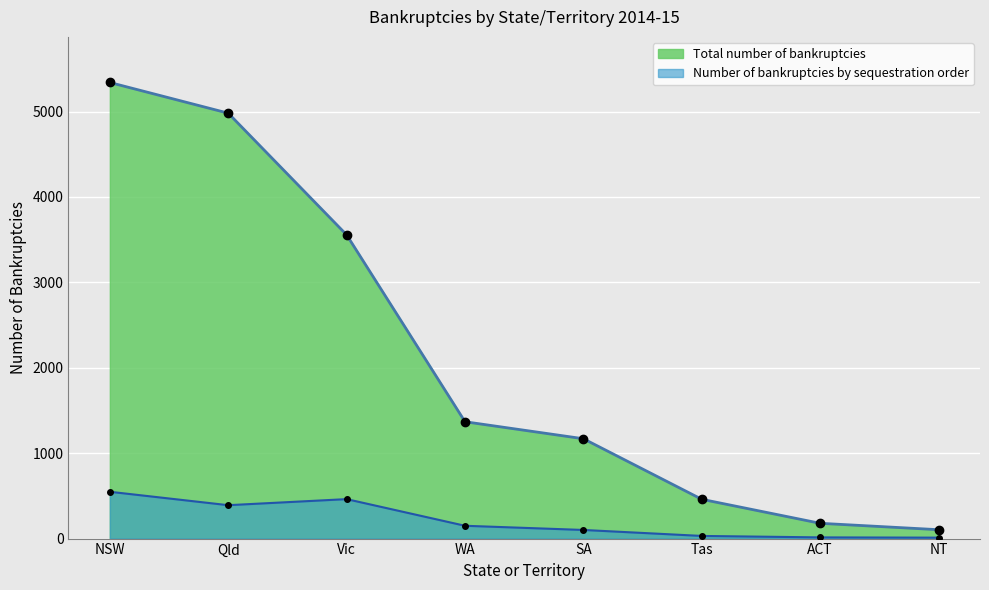

What is the sum of the Total number of bankruptcies values at SA and ACT?

1348